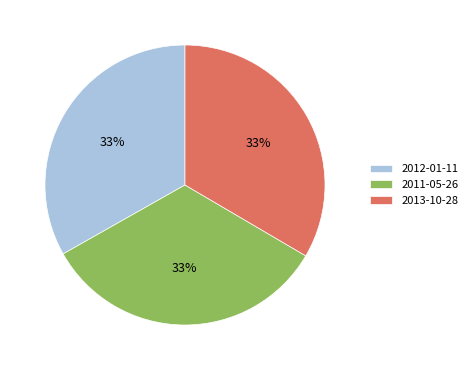

To the nearest percent, what percentage of the pie is 2011-05-26?

33%